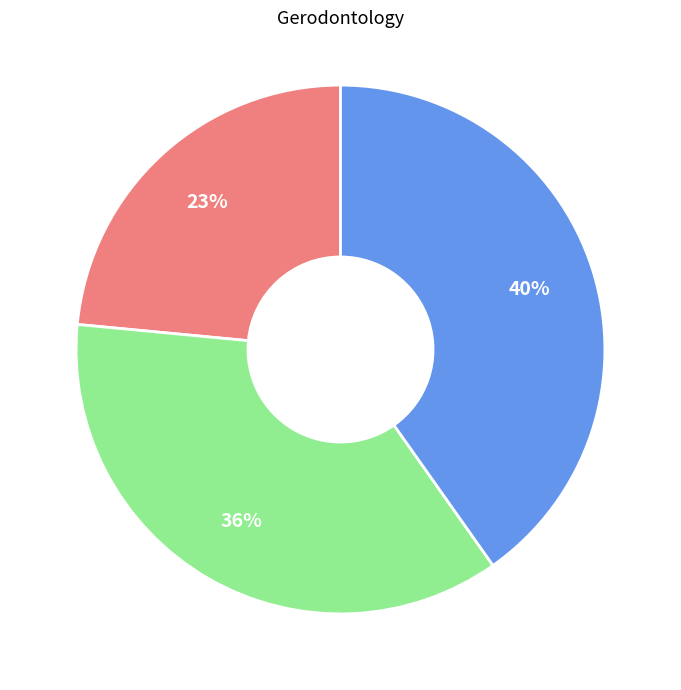

To the nearest percent, what is the average slice percentage?

33%